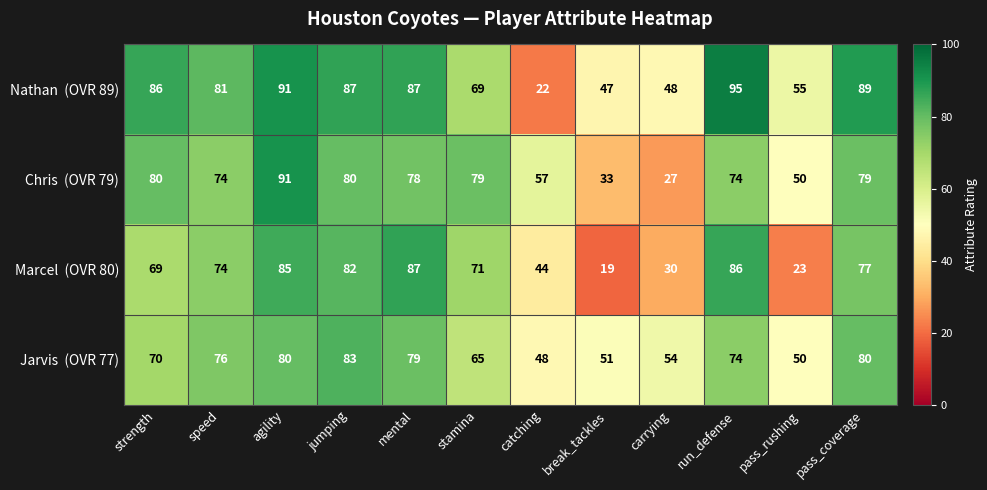

What is the difference between the highest and lowest values at strength?

17